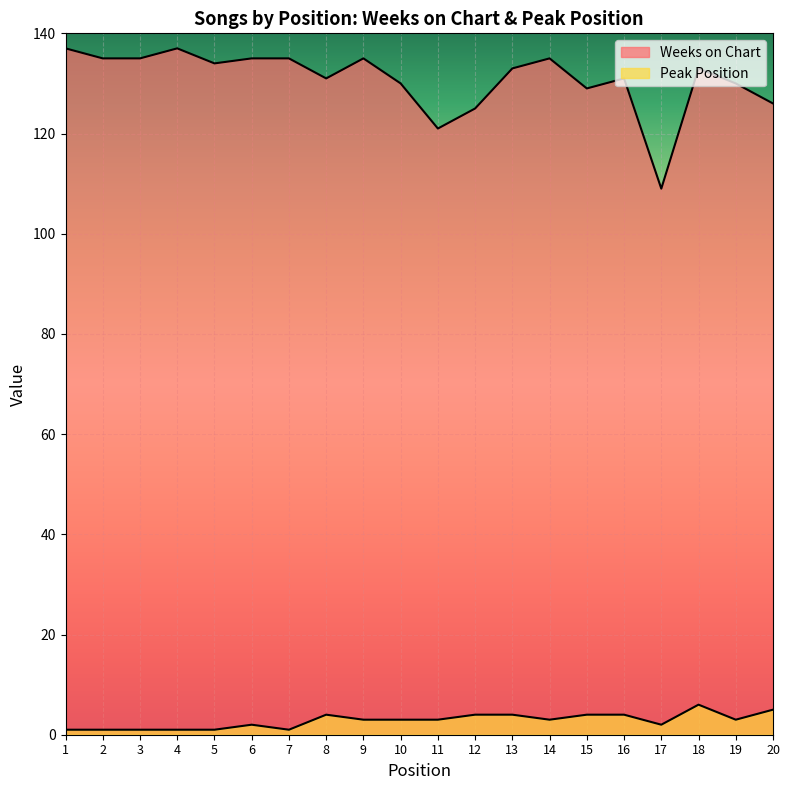

Does the chart display data point markers on the line(s)?

No